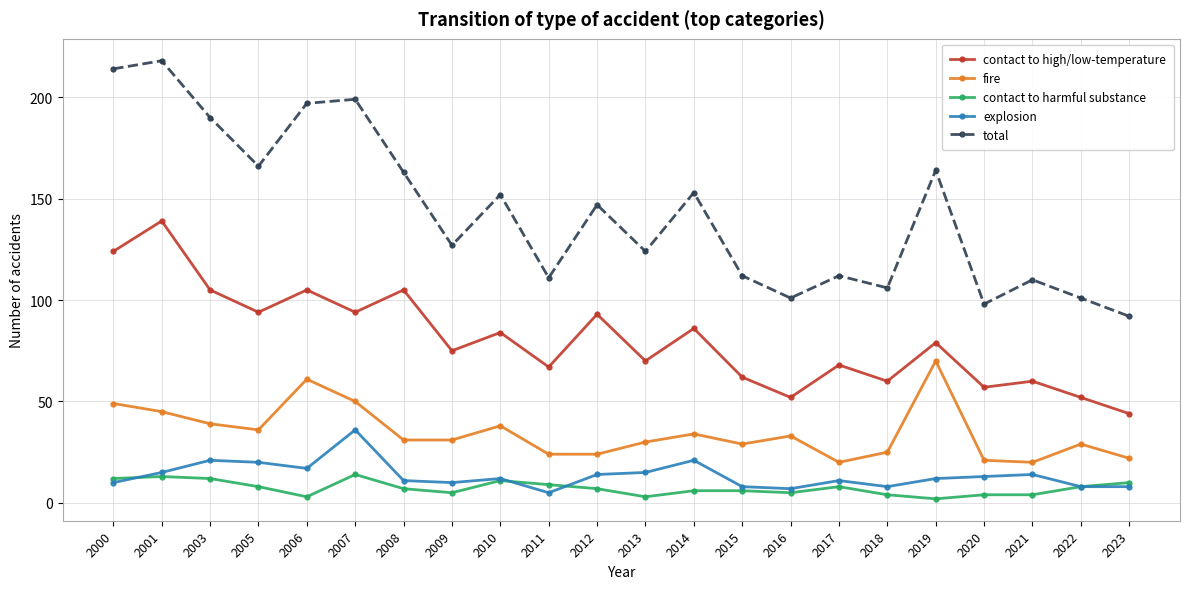

Which series changed the most between 2007 and 2015?

total